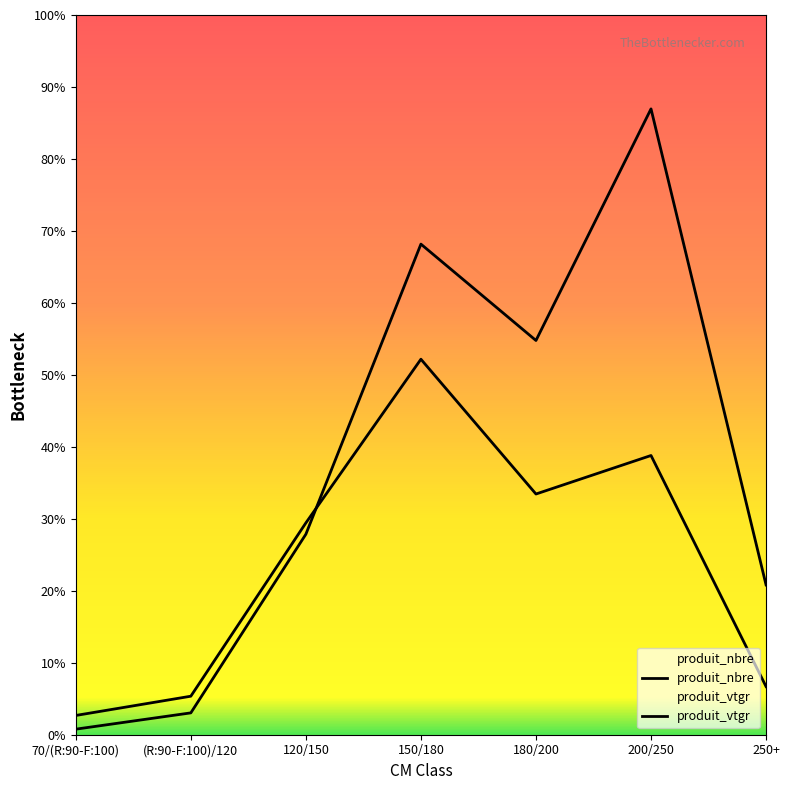

Is this an area chart (filled region under the line)?

No